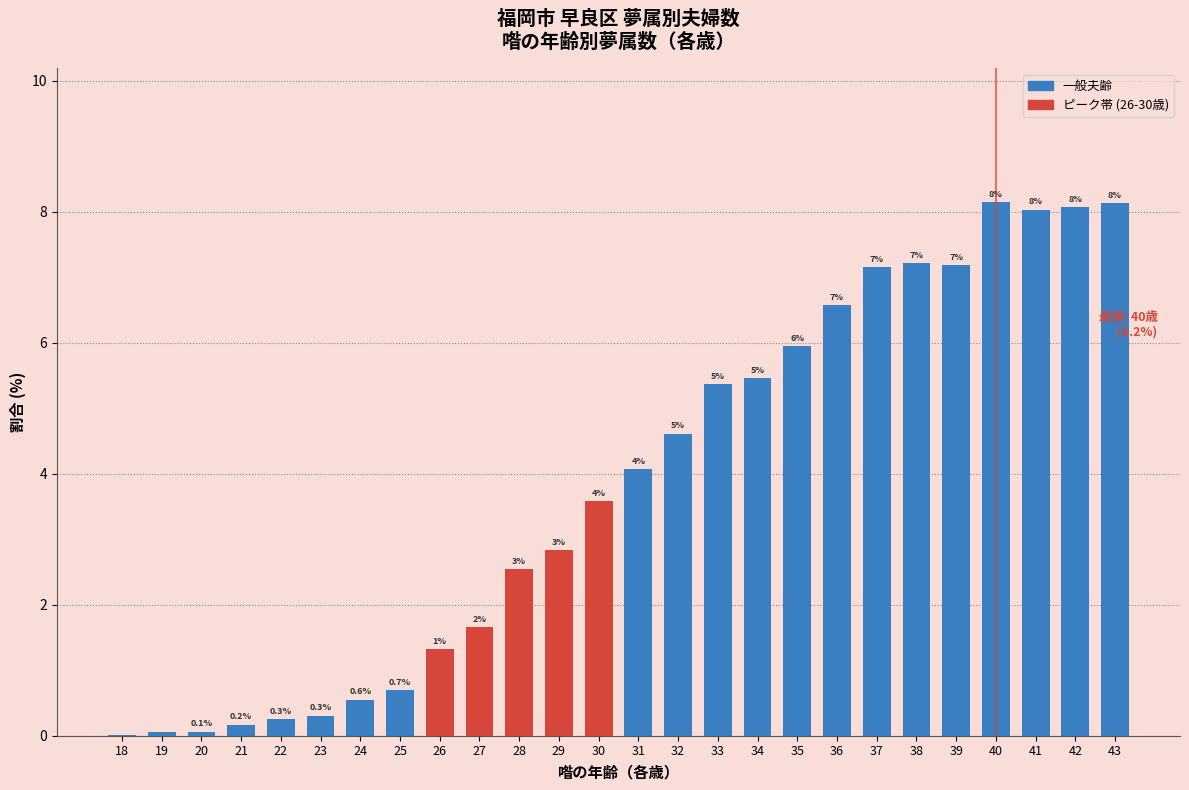

What is the difference between the maximum and minimum values?

8.1